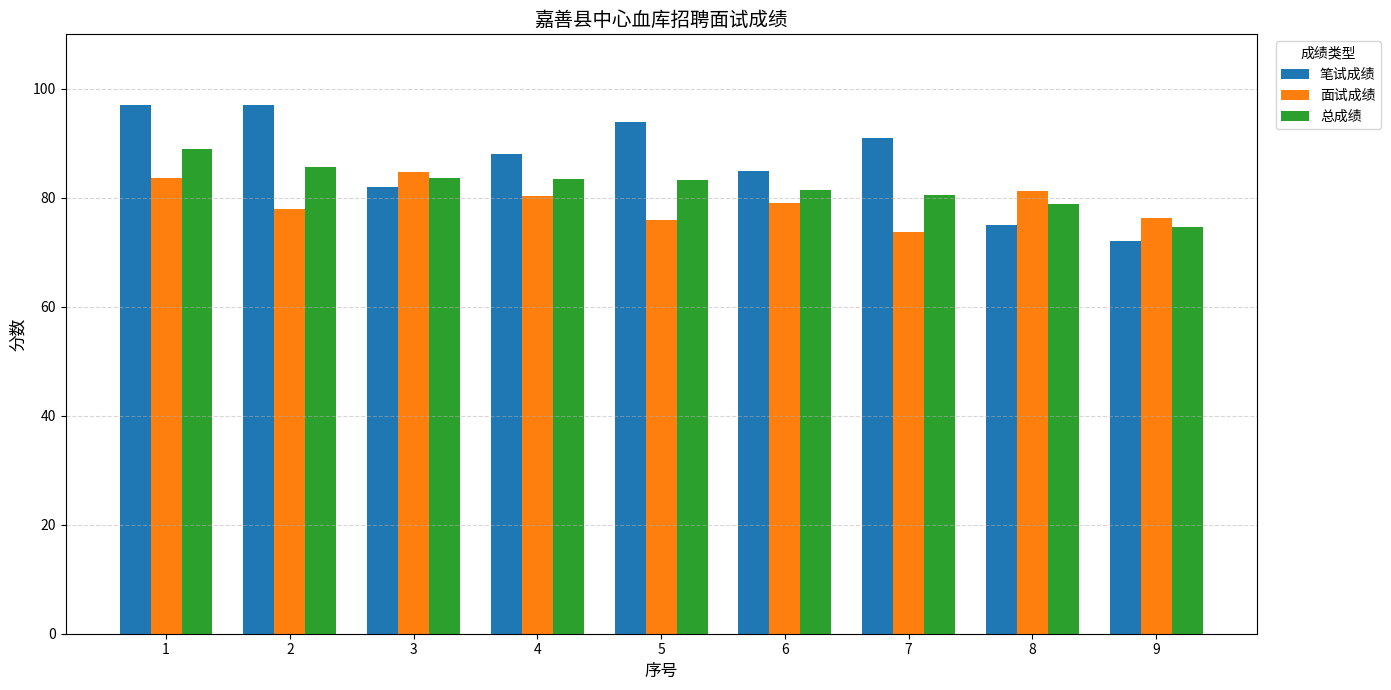

What is the maximum value for 面试成绩?

84.7